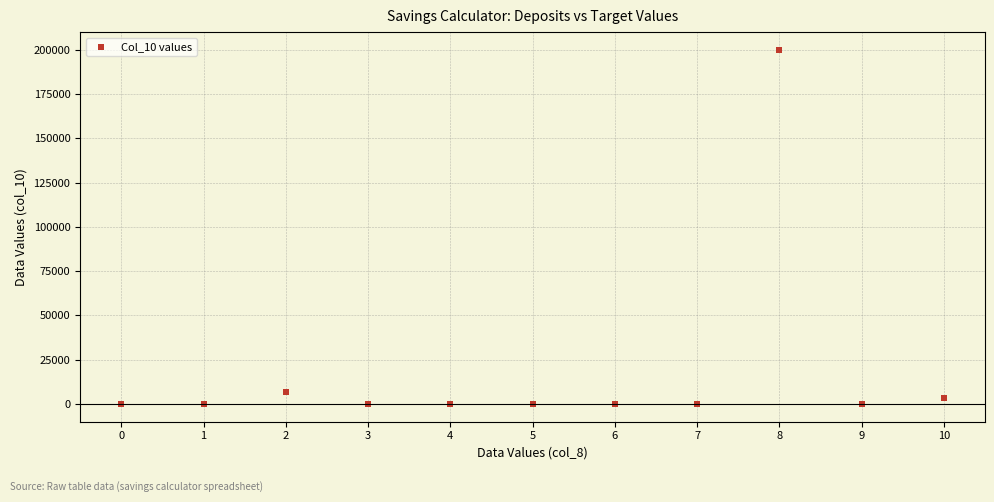

What Y value in the scatter plot is closest to 100000?

6583.8